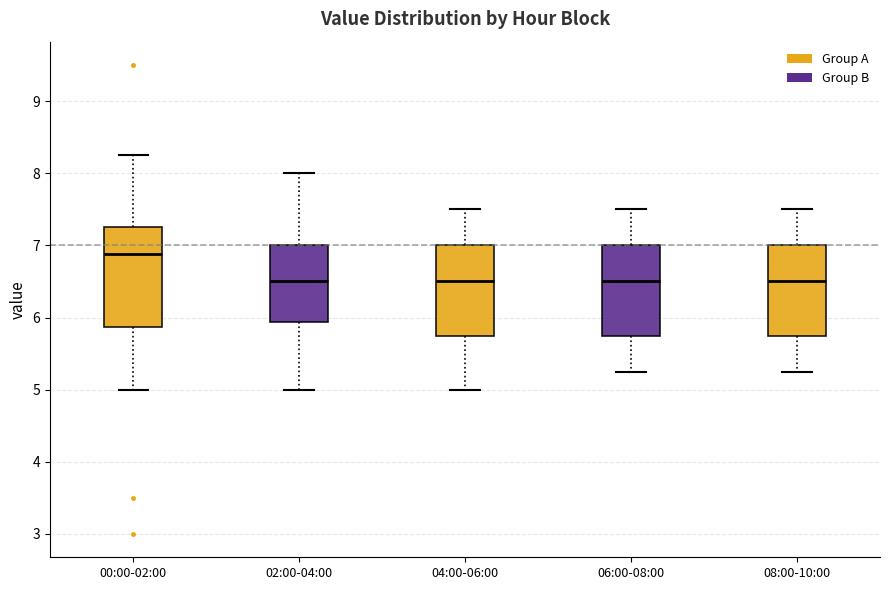

Where is the upper edge of the box for 04:00-06:00 on the y-axis? The values are not printed on the chart, so give them approximately, as read against the axis.

7.0